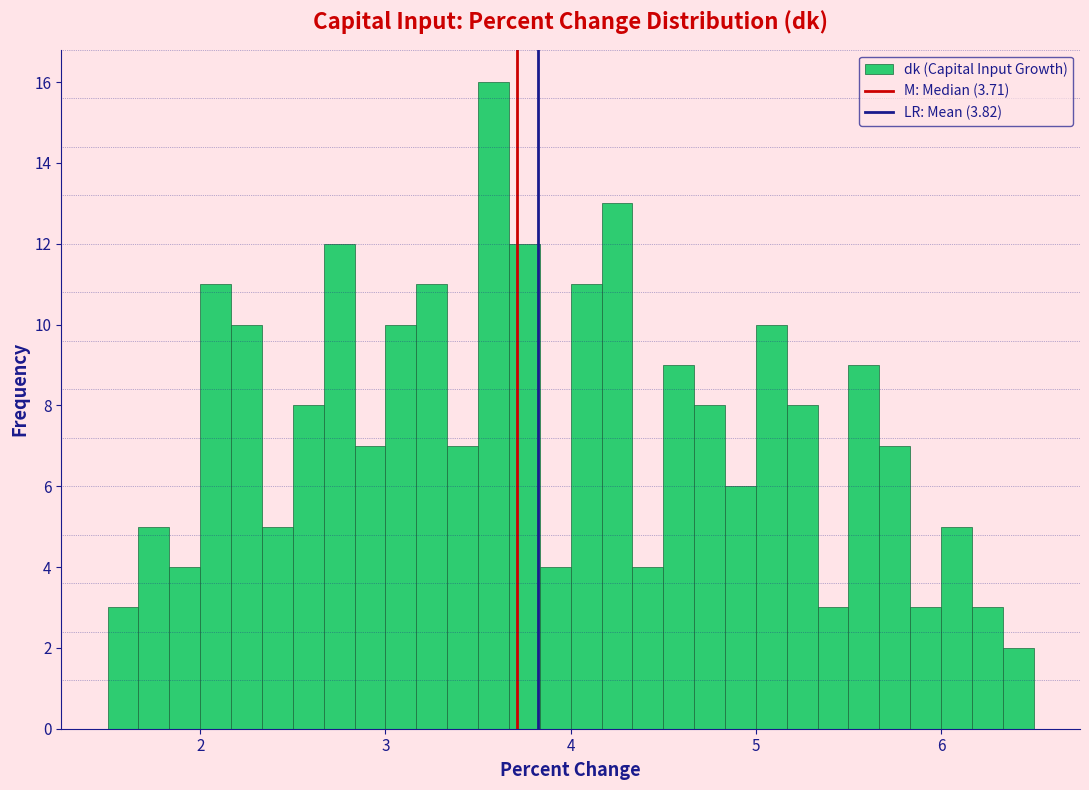

Around what value on the x-axis is the tallest bar? Give the approximate position of its centre, as read against the axis.

3.6